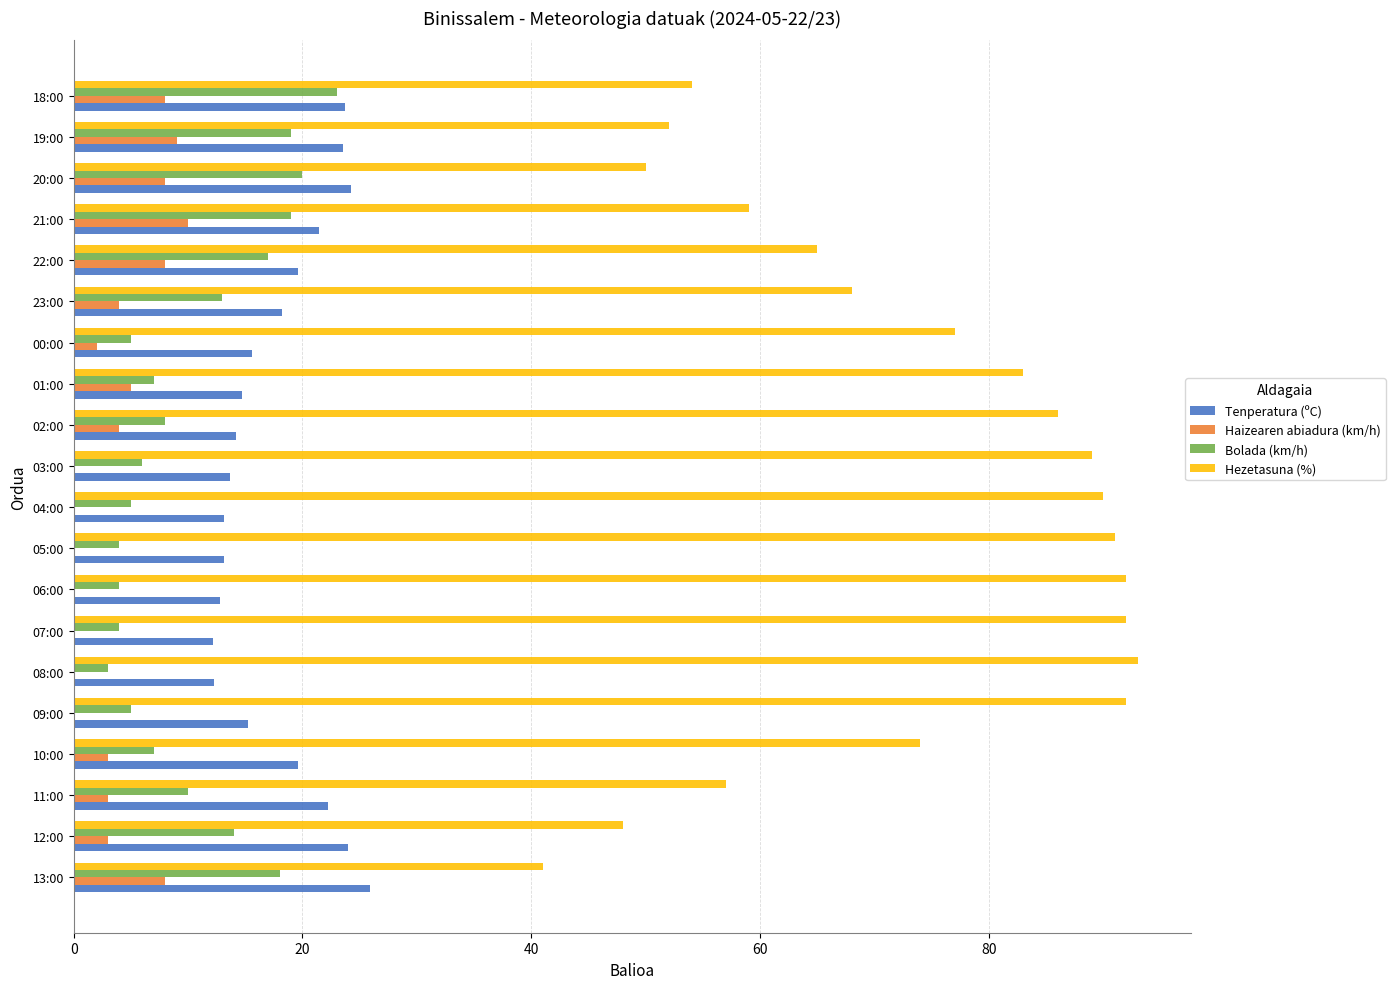

Is it true that Haizearen abiadura (km/h) equals 0.0 at 09:00?

True